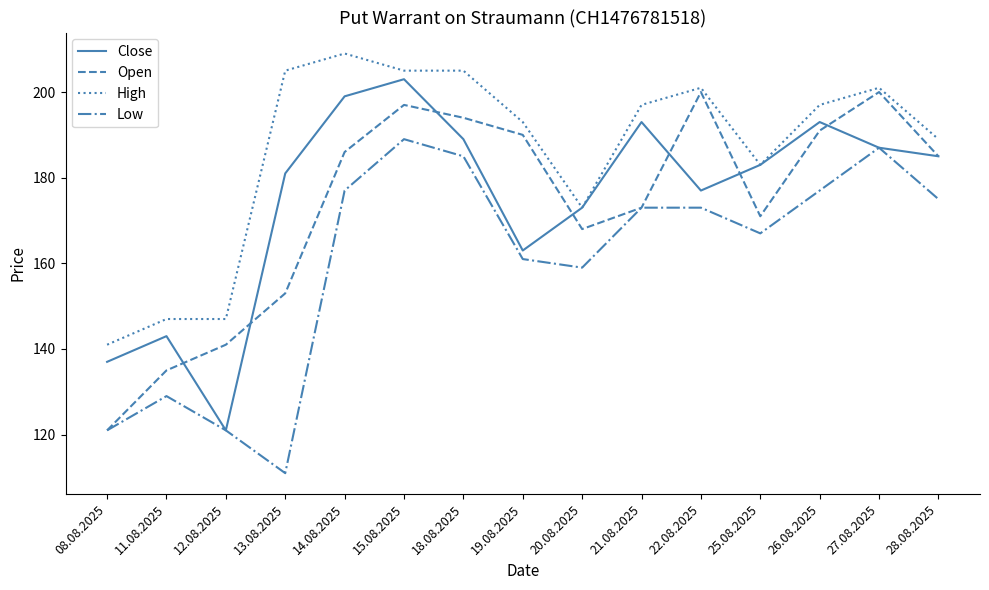

In Close, how many points are higher than both neighbors (excluding endpoints)?

4